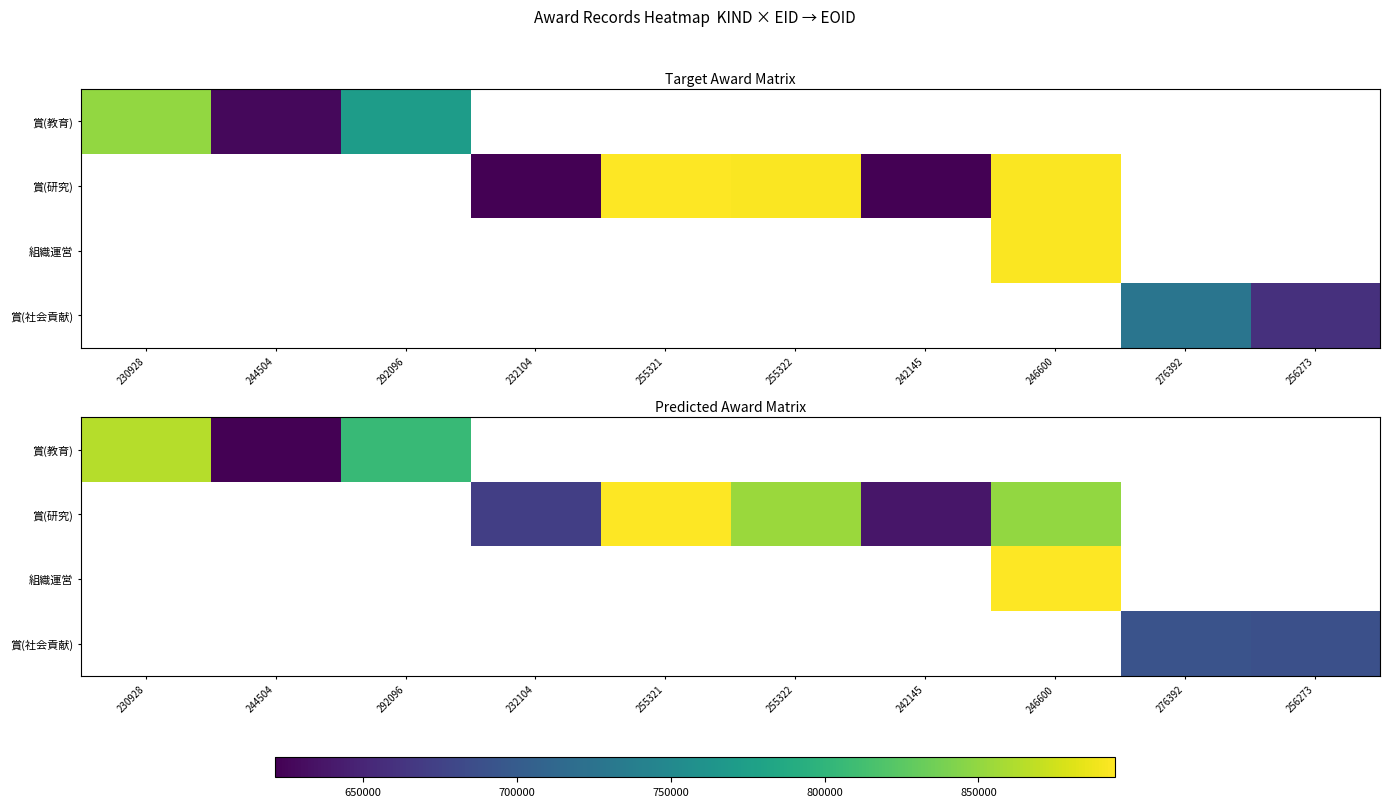

True or false: 賞(社会貢献) has a value of 168481.0 at 276392.

False